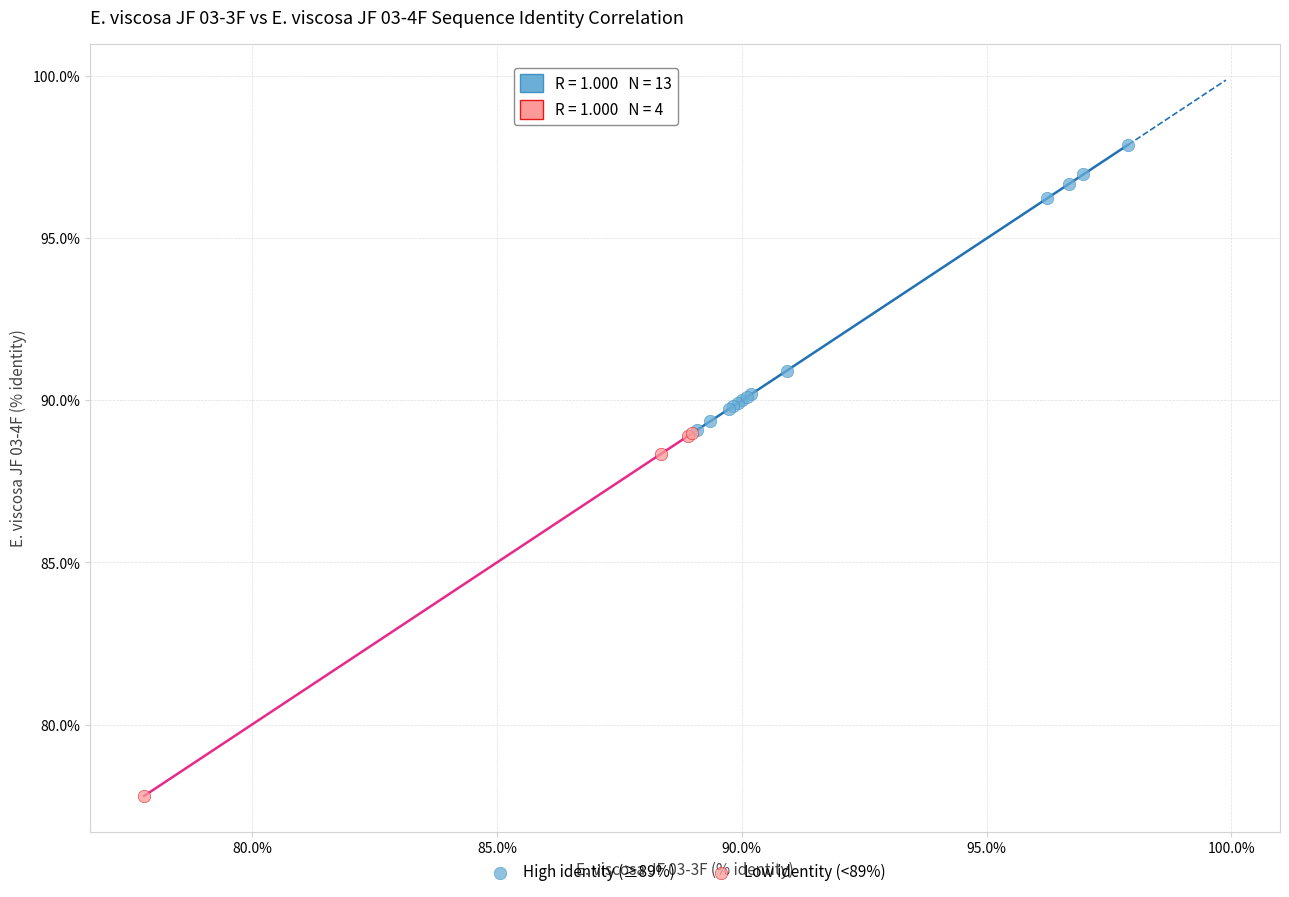

Which series has the widest spread of Y values?

Low identity (<89%)